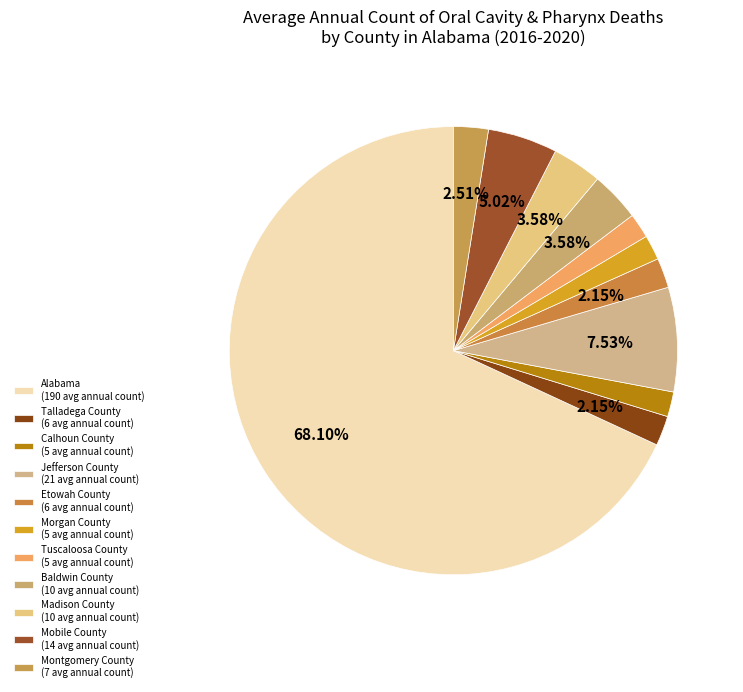

To the nearest percent, what is the combined percentage of Mobile County and Montgomery County?

8%